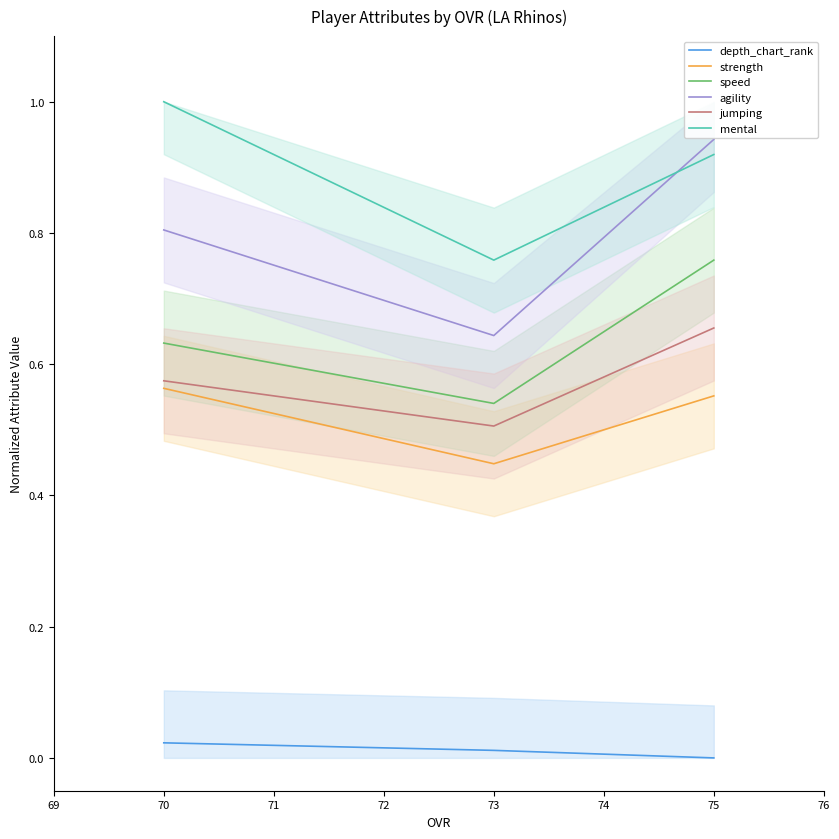

Rank the series by their maximum value, from highest to lowest.

mental, agility, speed, jumping, strength, depth_chart_rank